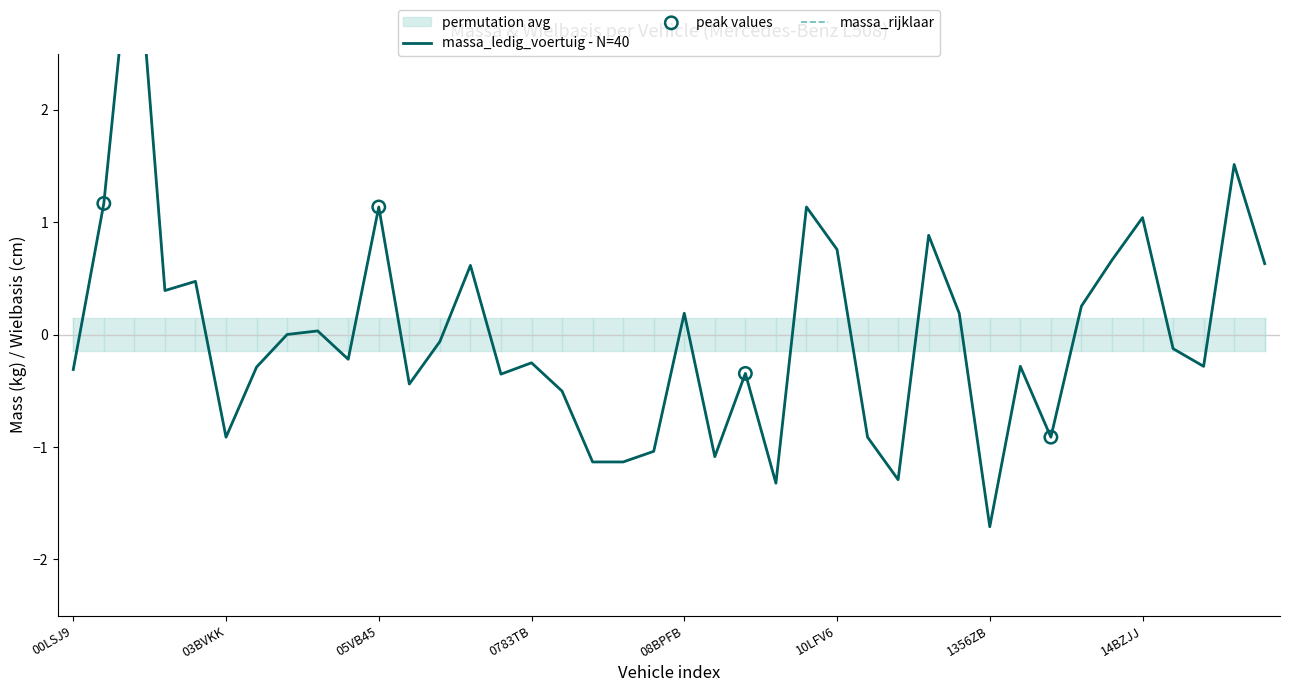

Is the value of massa_rijklaar at 12VPNS greater than the value of massa_ledig_voertuig at 0830EB?

Yes